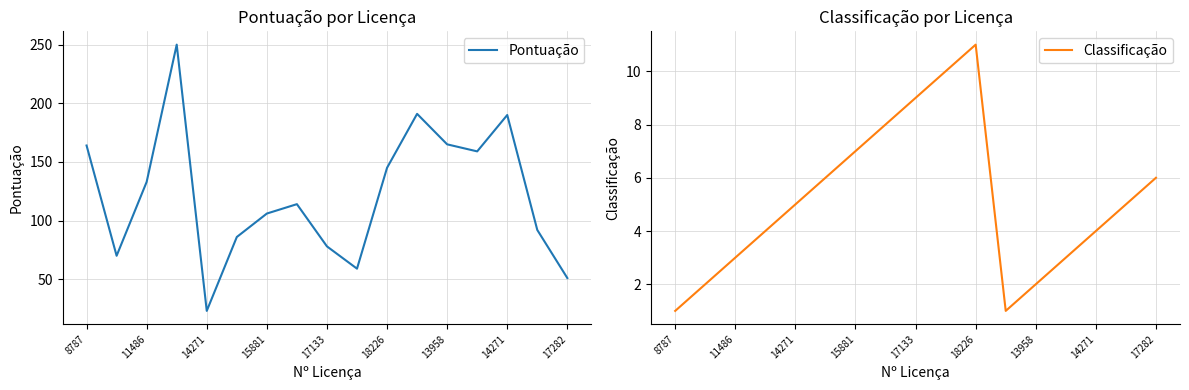

The Classificação series shows 10 at 9. True or false?

True